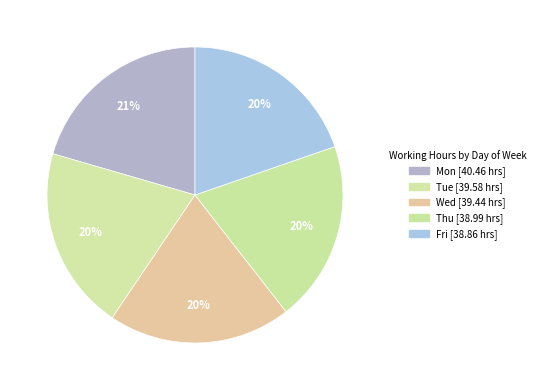

How many segments does this pie chart have?

5